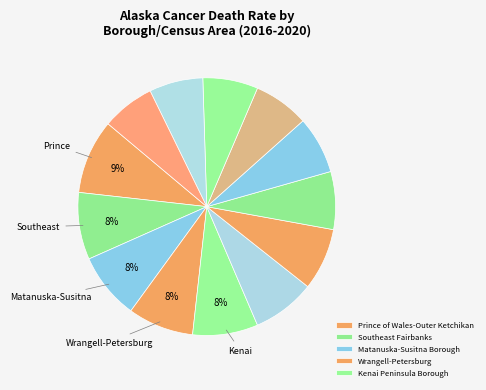

Does any single category account for the majority?

No